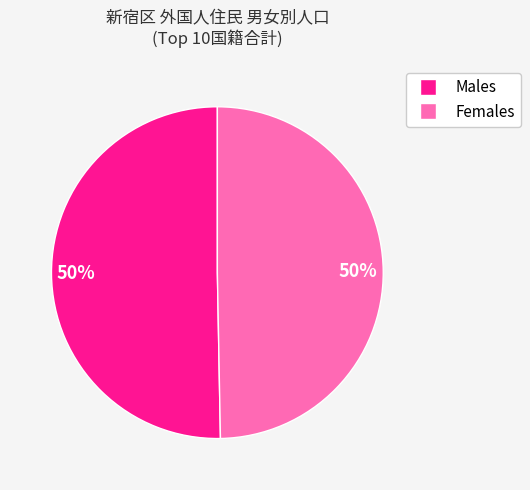

To the nearest percent, what is the average slice percentage?

50%